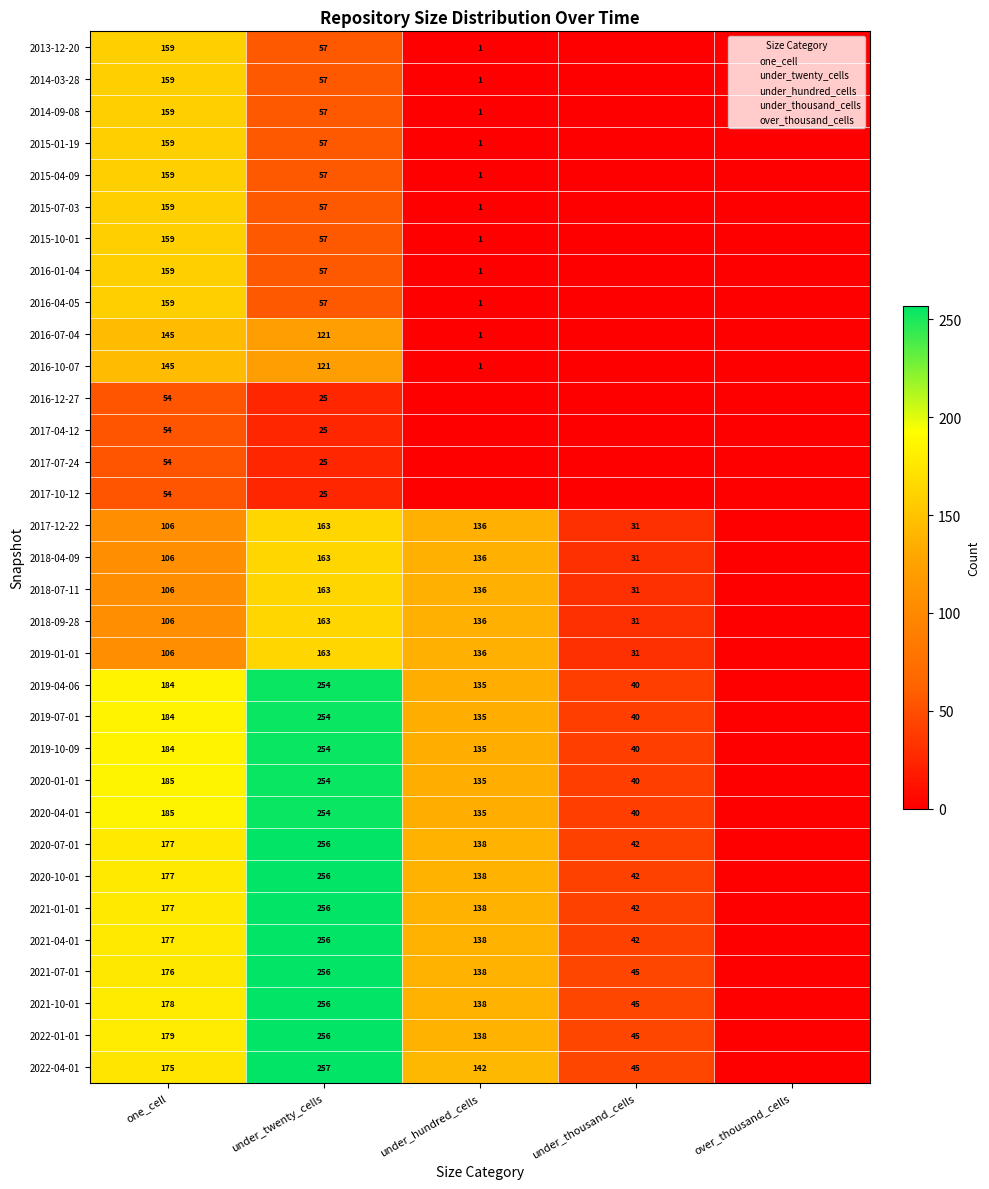

How many distinct data groups are displayed?

33